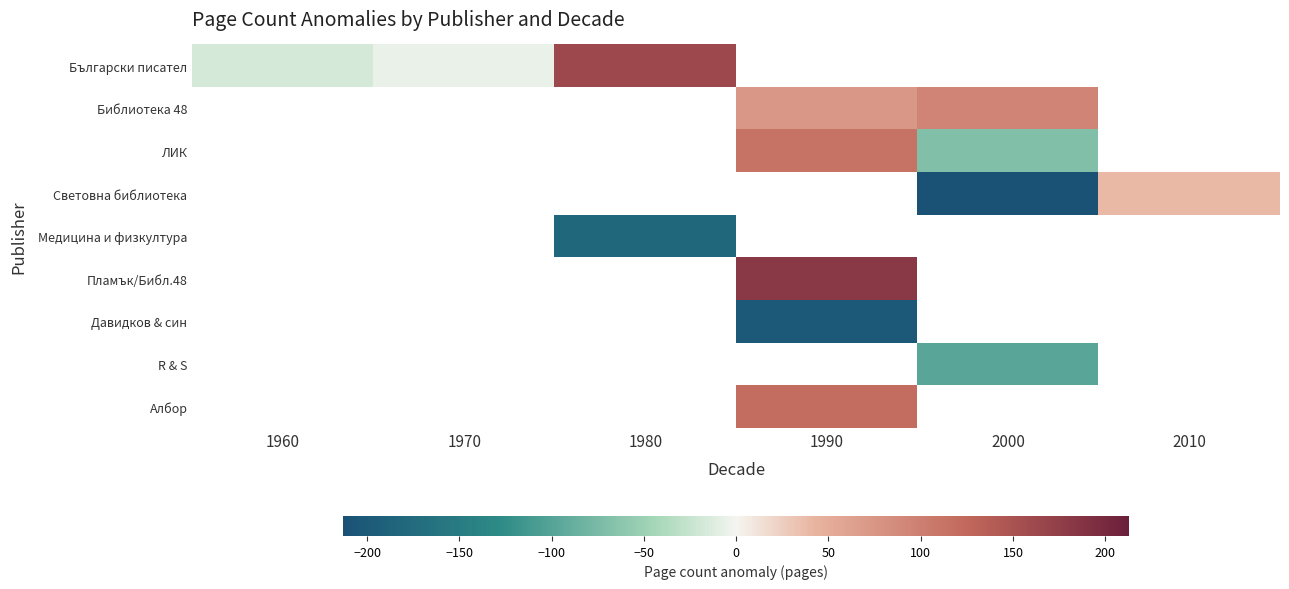

At how many categories does at least one series exceed -34?

6